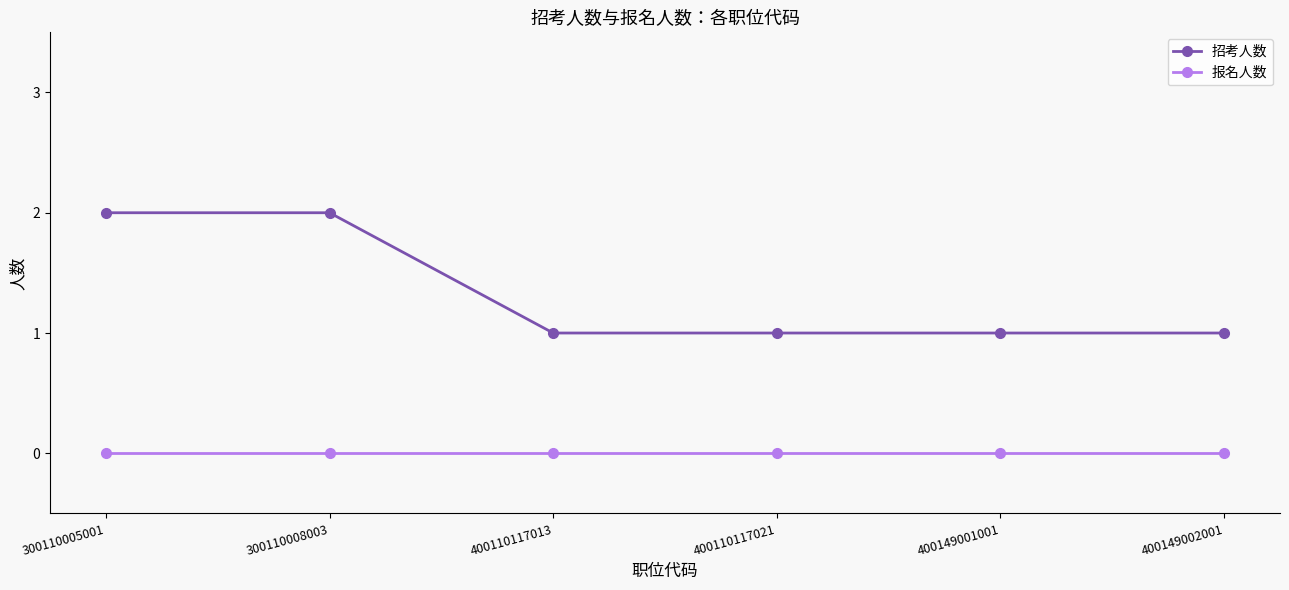

Rank the series by their average value, from highest to lowest.

招考人数, 报名人数